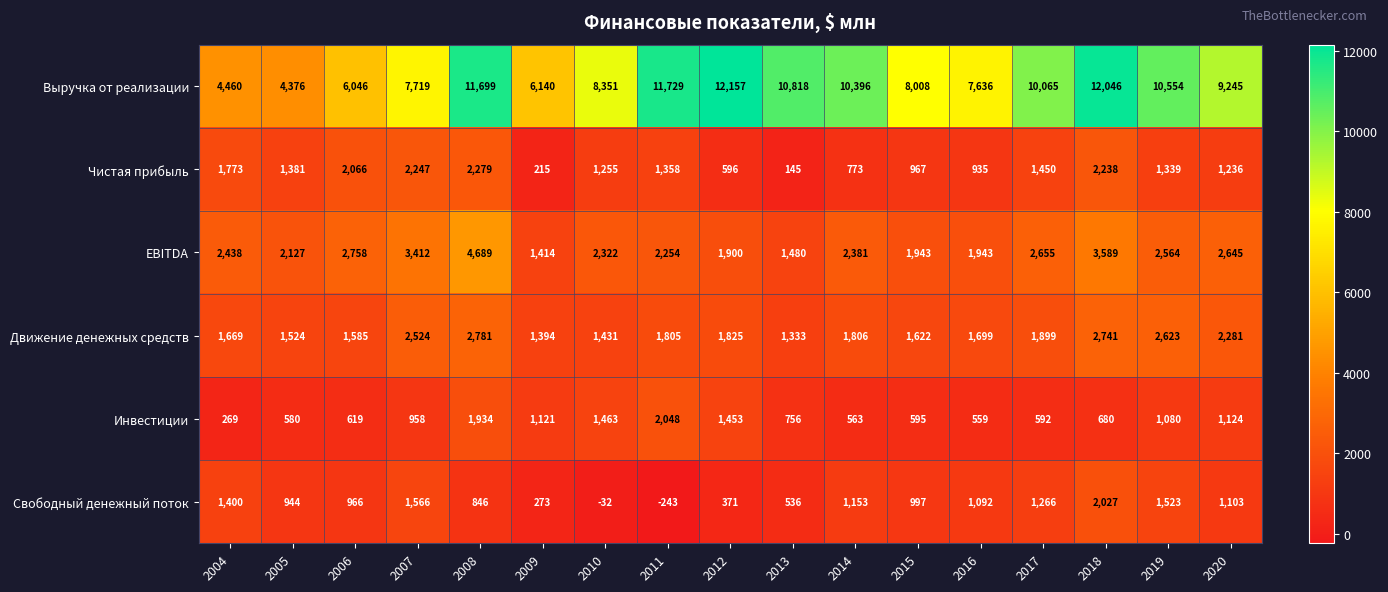

How many data points does each series have?

17